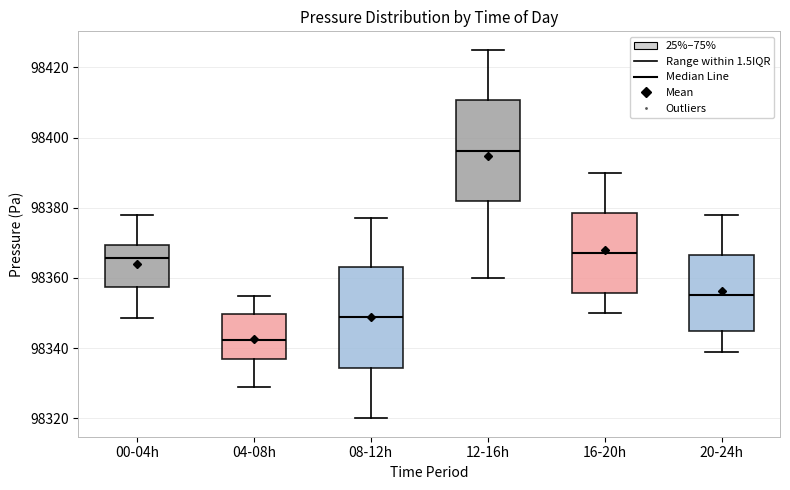

Where does the lower whisker of the box for 16-20h end on the y-axis? The values are not printed on the chart, so give them approximately, as read against the axis.

98350